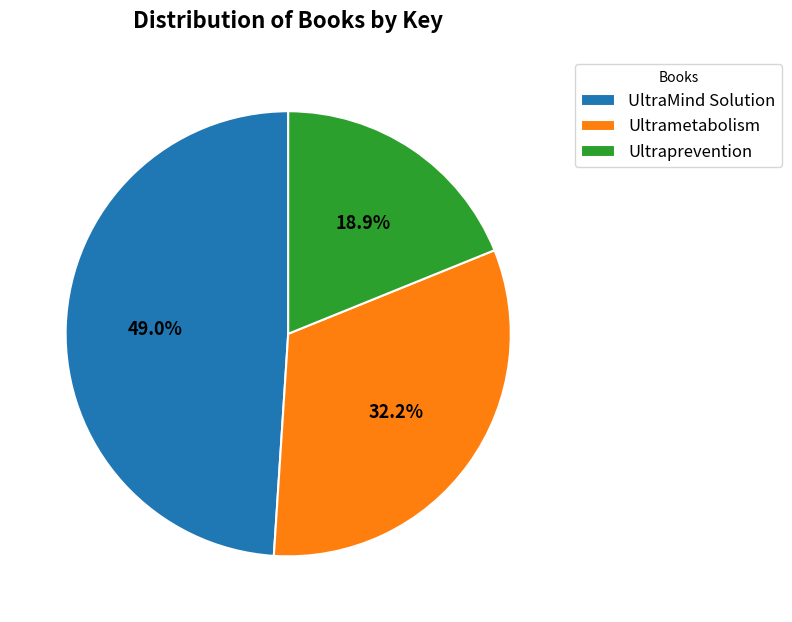

To the nearest percent, what portion does UltraMind Solution represent?

49%